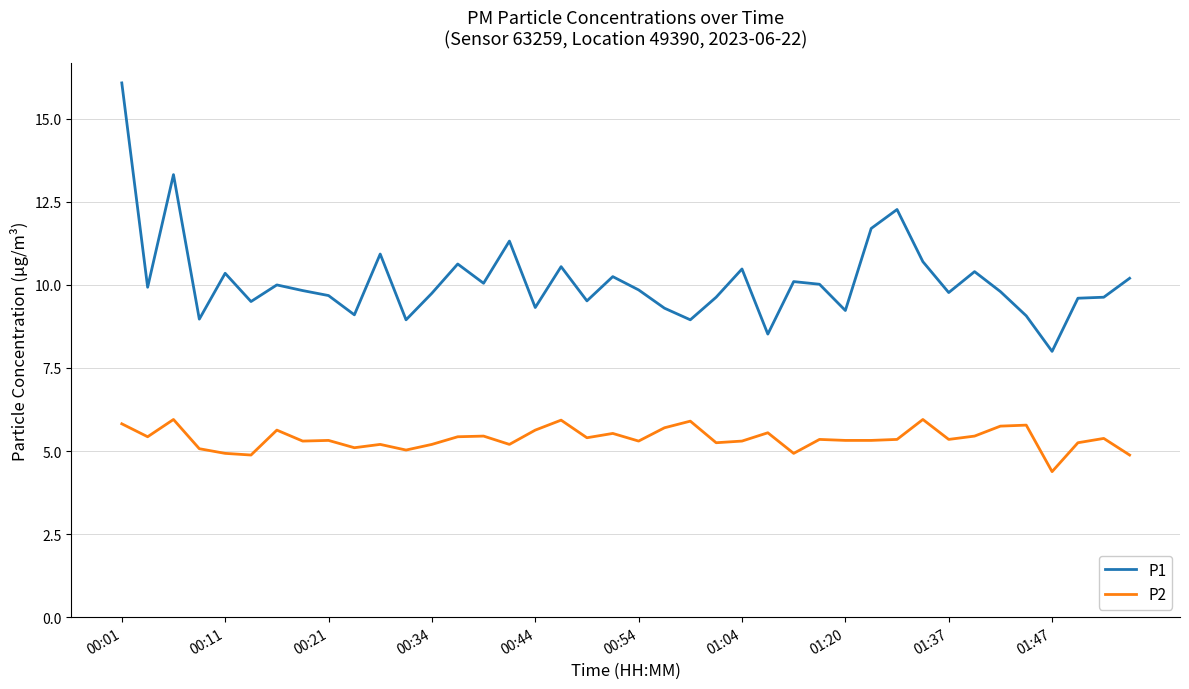

Which series has the largest total across all categories?

P1